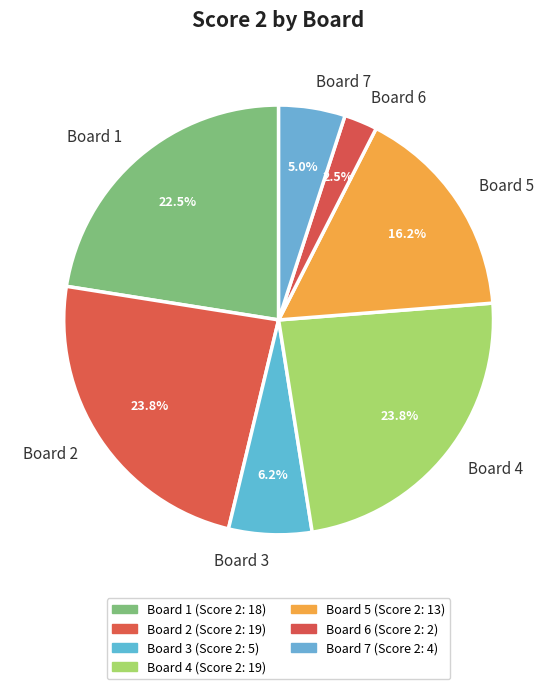

Combined, do Board 7 and Board 4 account for over 50%?

No